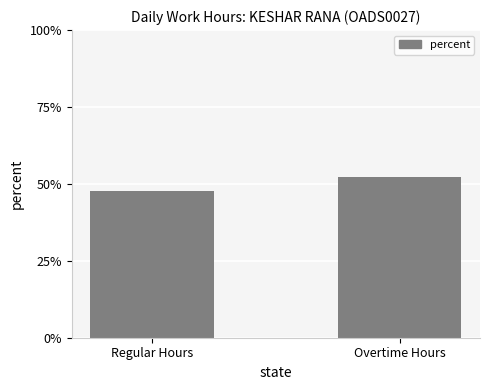

Read the value at Regular Hours.

47.7